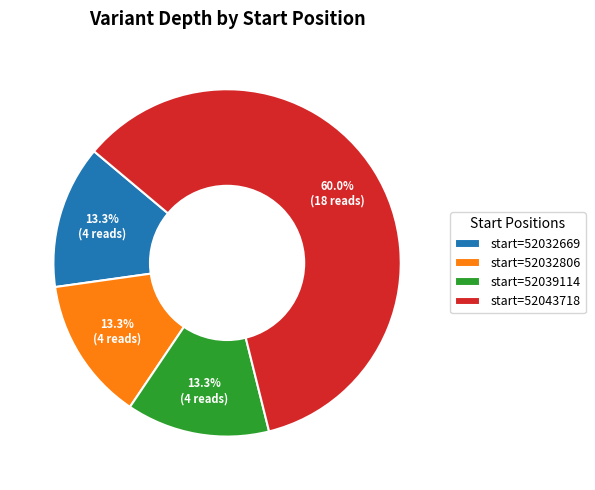

Which slice is the largest?

start=52043718